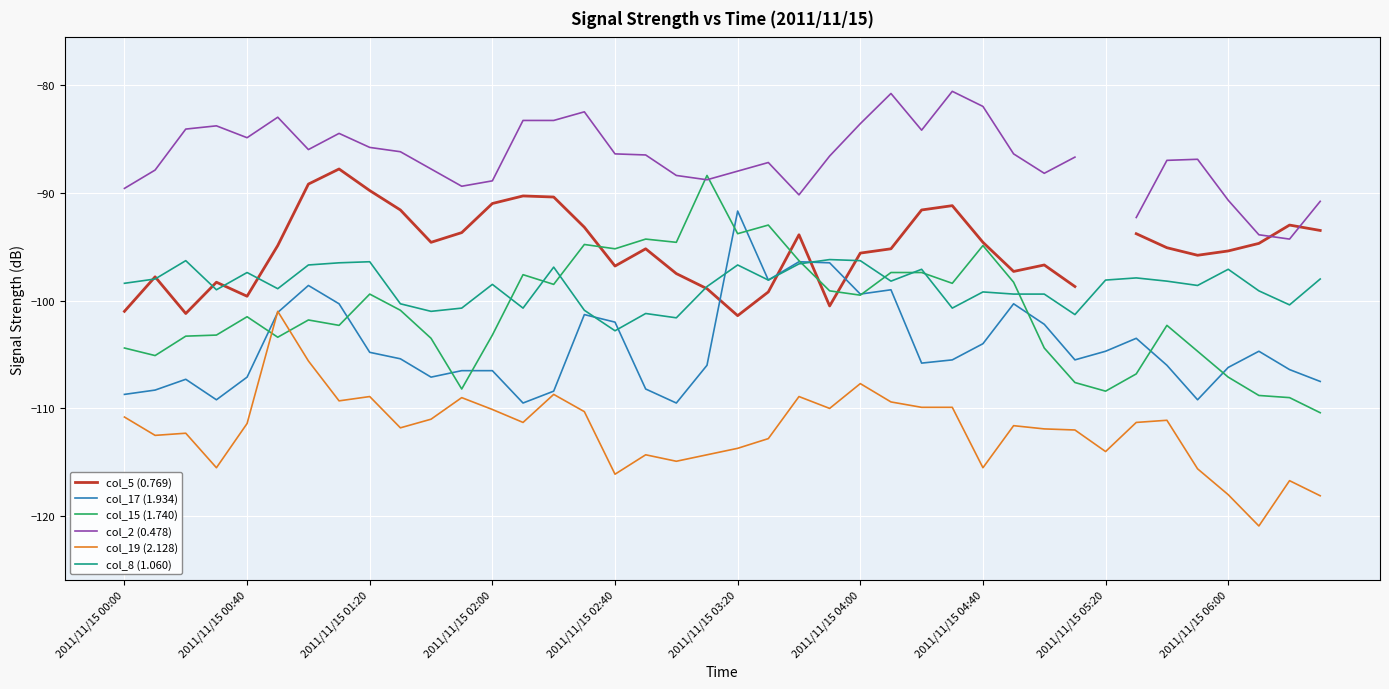

What is the highest value of the col_17 (1.934) series?

-91.7